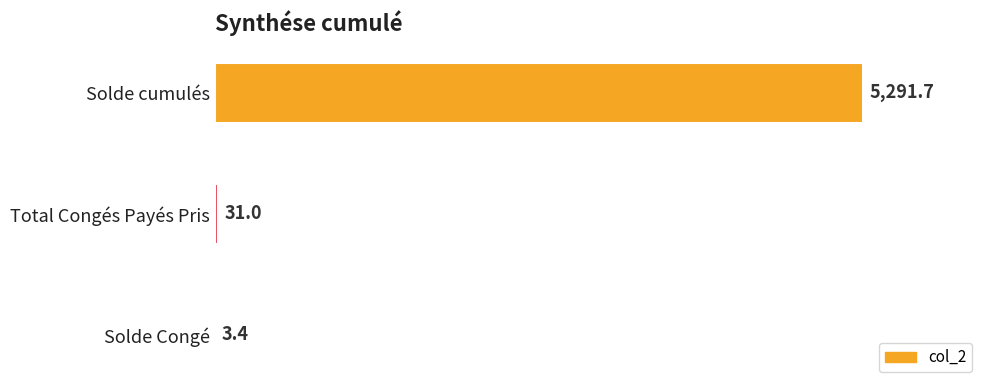

Which category has the highest value across all series?

Solde cumulés